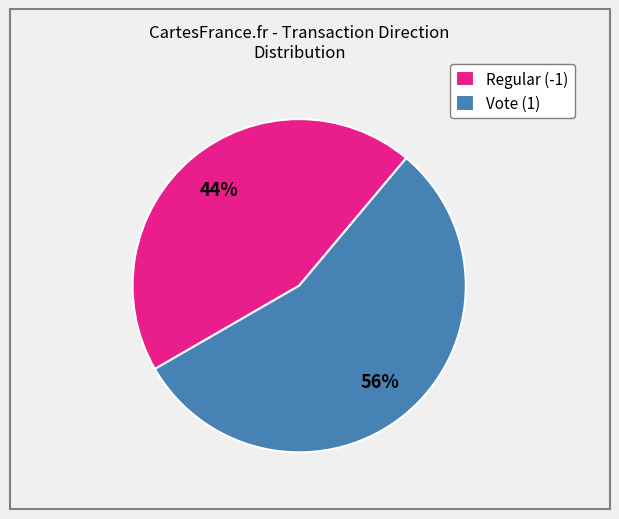

Which category accounts for the majority?

Vote (1)